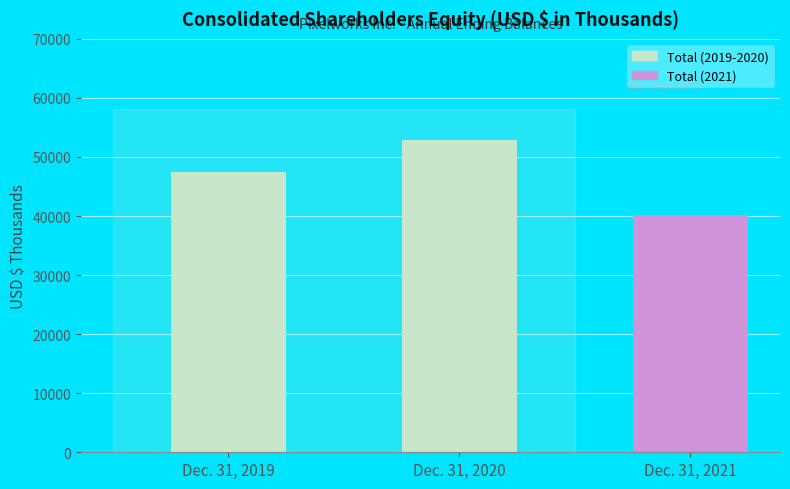

The chart shows a value of 10102 at Dec. 31, 2019. True or false?

False